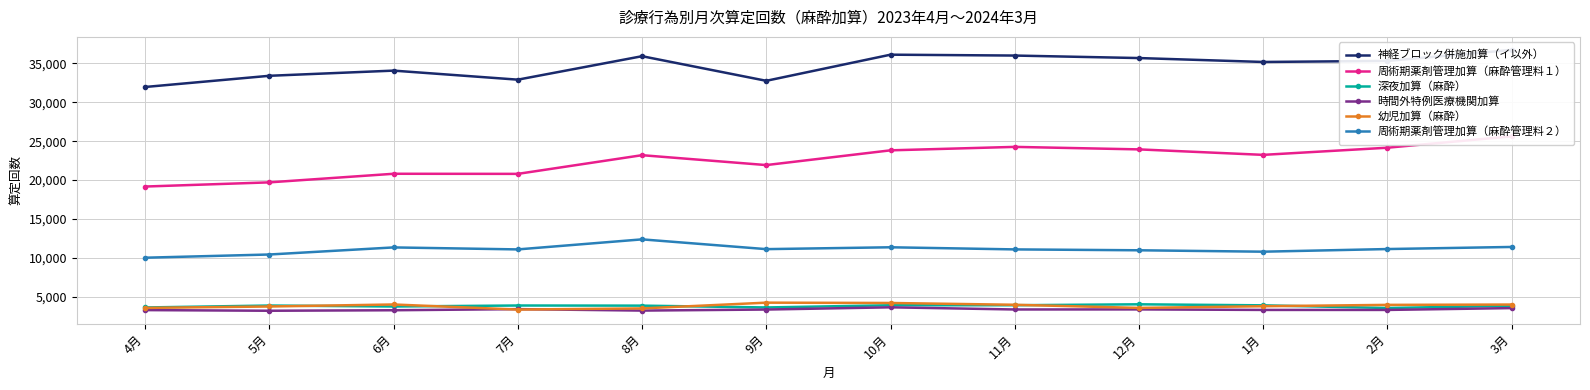

What position from the left is 7月?

4